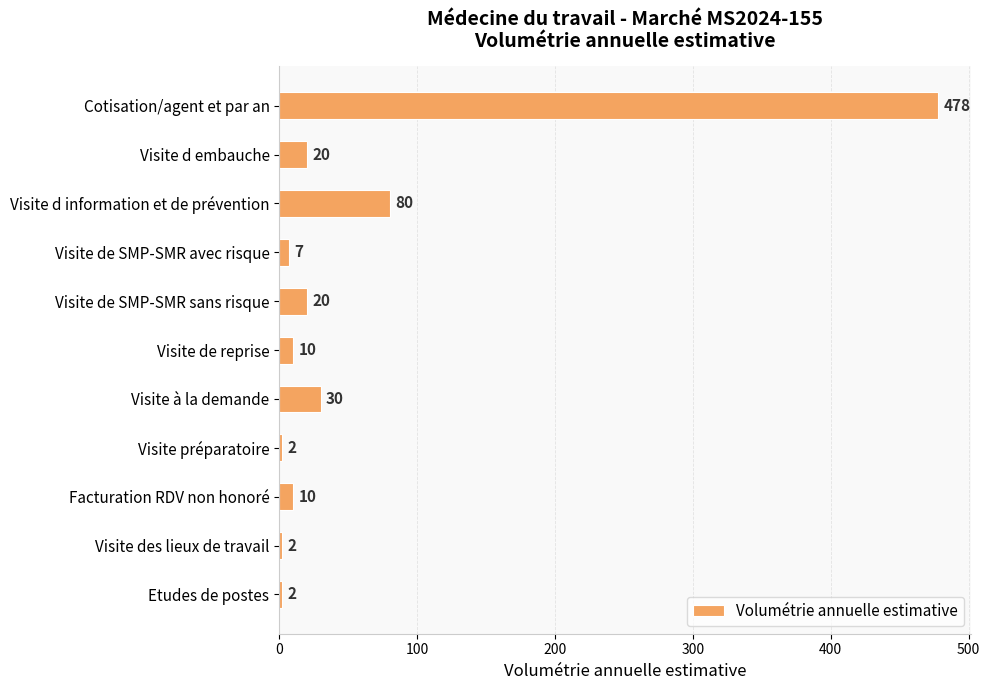

How many bars are there in total?

11